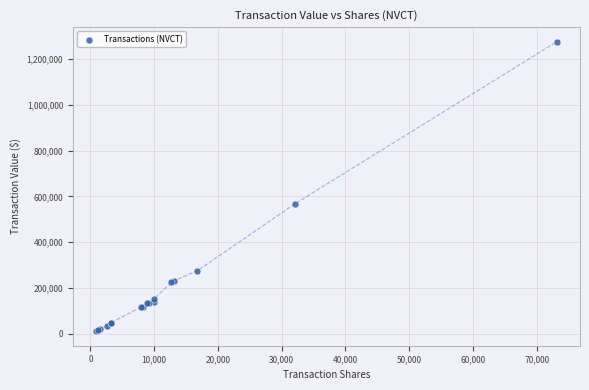

What Y value in the scatter plot is closest to 643688?

568848